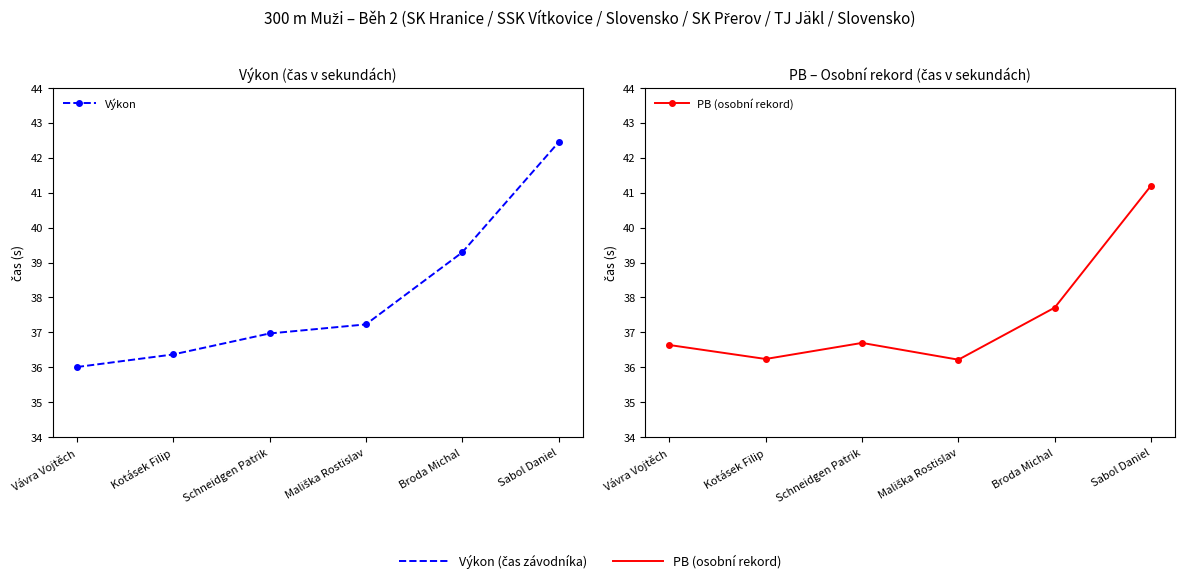

What is the value of the PB (osobní rekord) point at the 6th from the left?

41.2